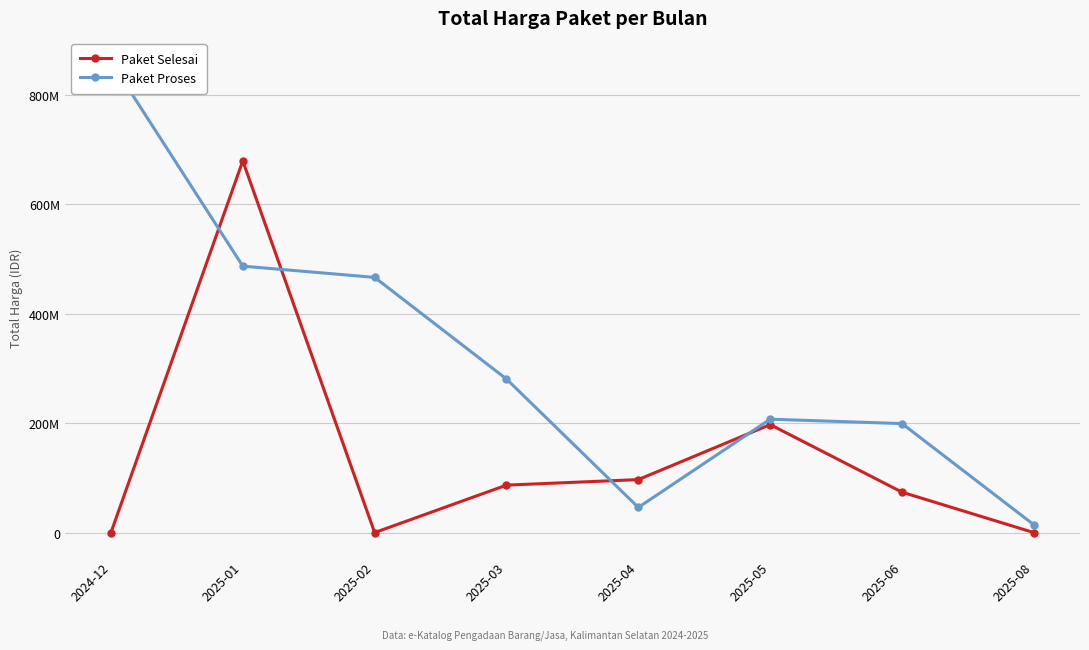

List the series in order of their peak value, highest first.

Paket Proses, Paket Selesai